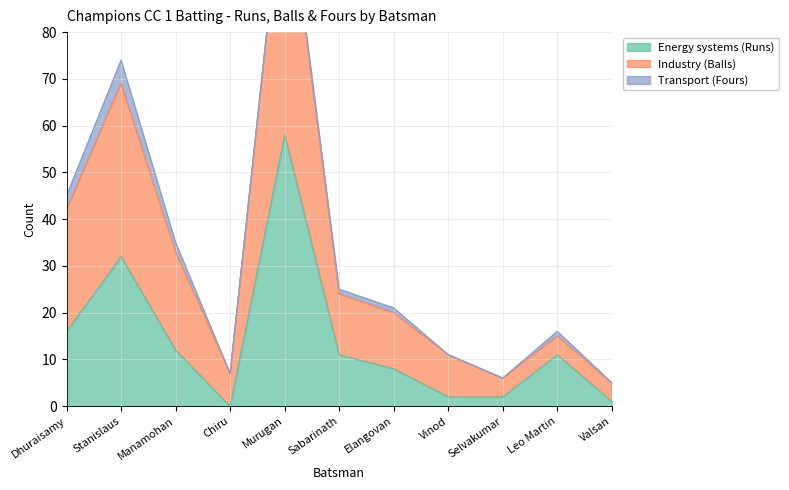

True or false: Energy systems (Runs) and Industry (Balls) cross at least once.

False